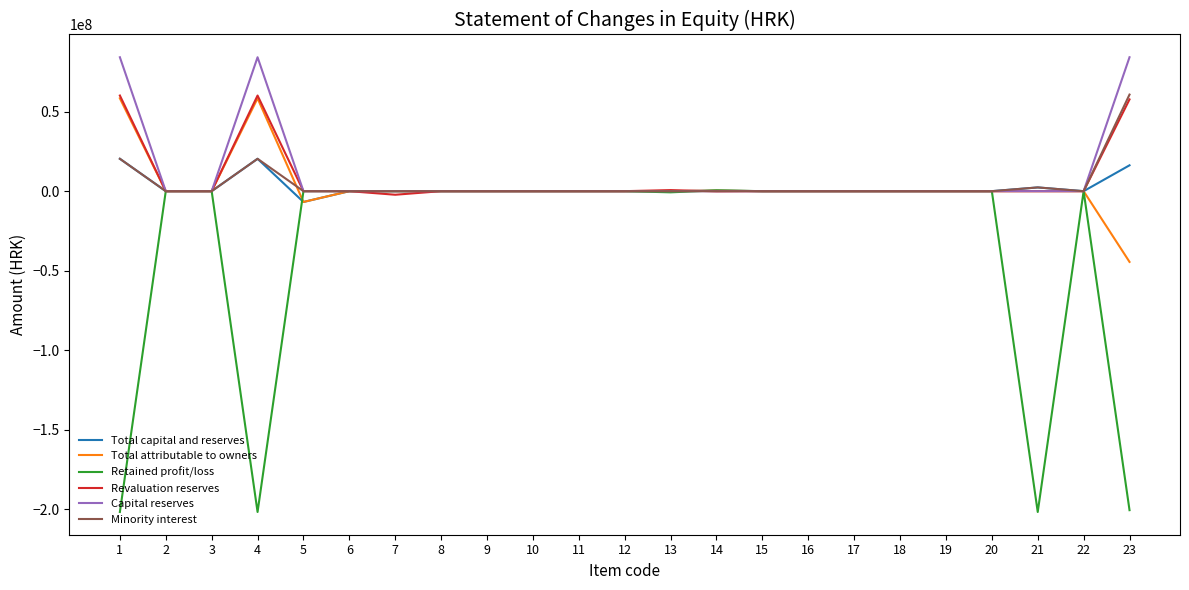

Which series has the widest spread of values?

Retained profit/loss